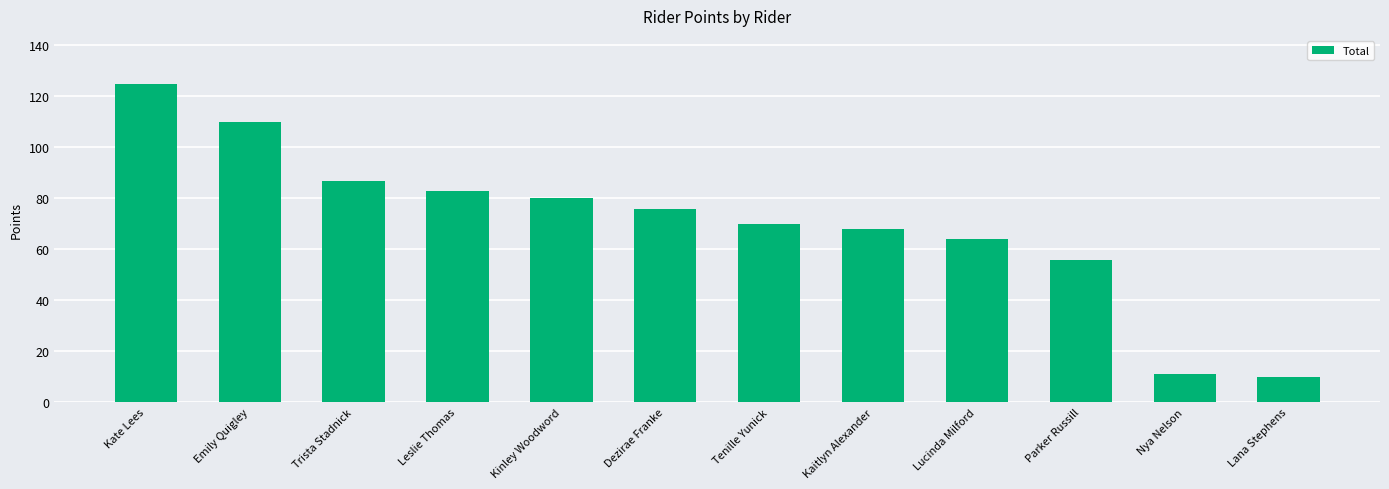

Count the number of categories in the chart.

12